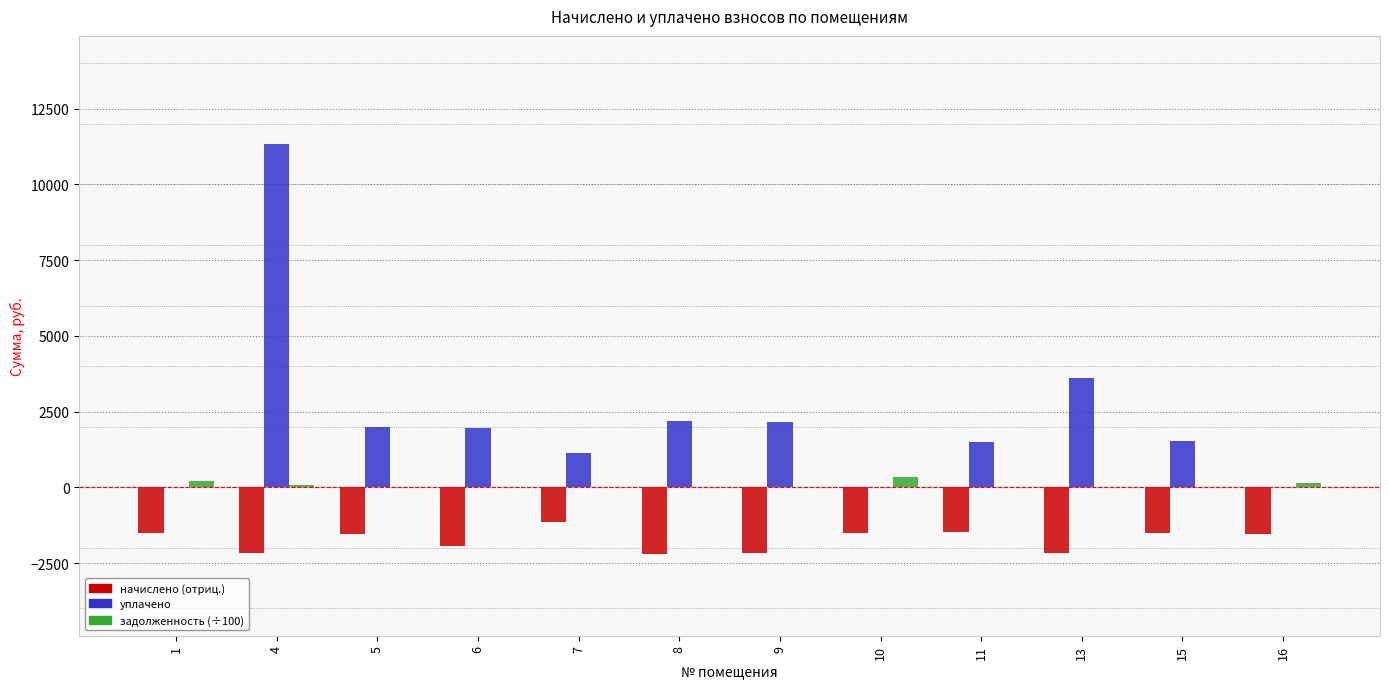

At which category is the sum across all series the highest?

4